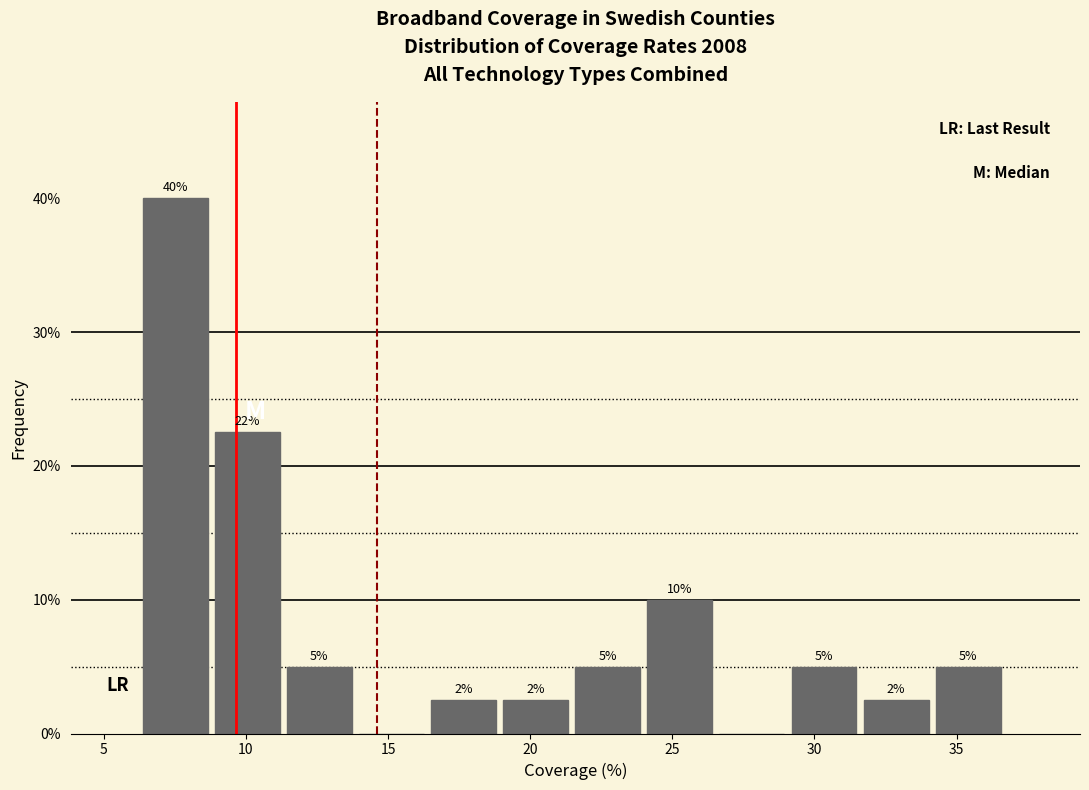

Which range on the x-axis has the tallest bar?

6.5 to 9.0